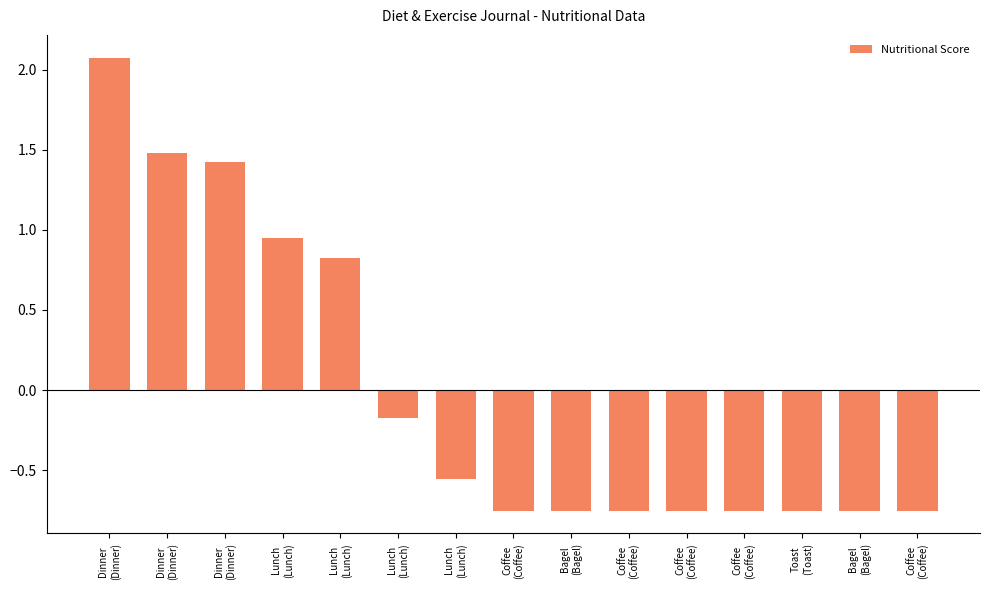

What is the difference between the maximum and second lowest values?

2.8